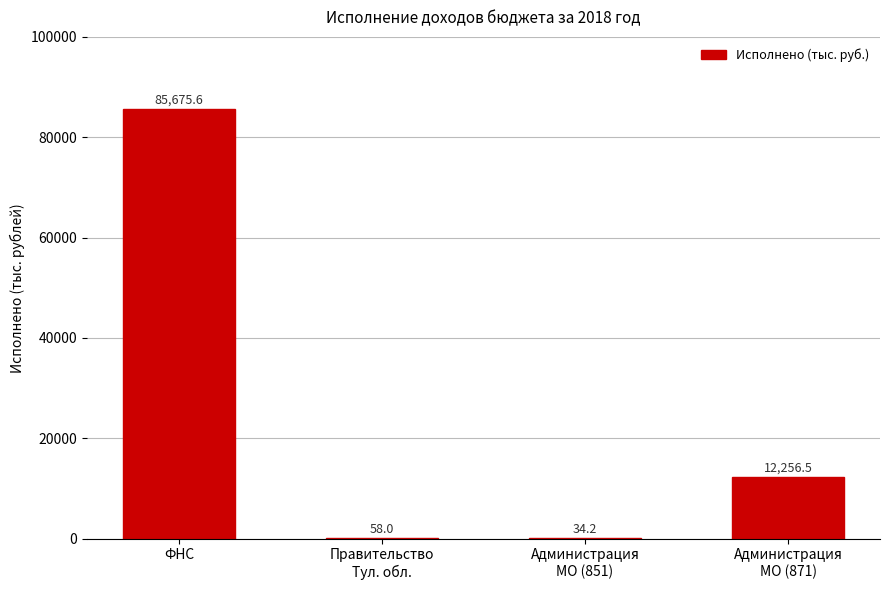

What is the sum of all values?

98024.3